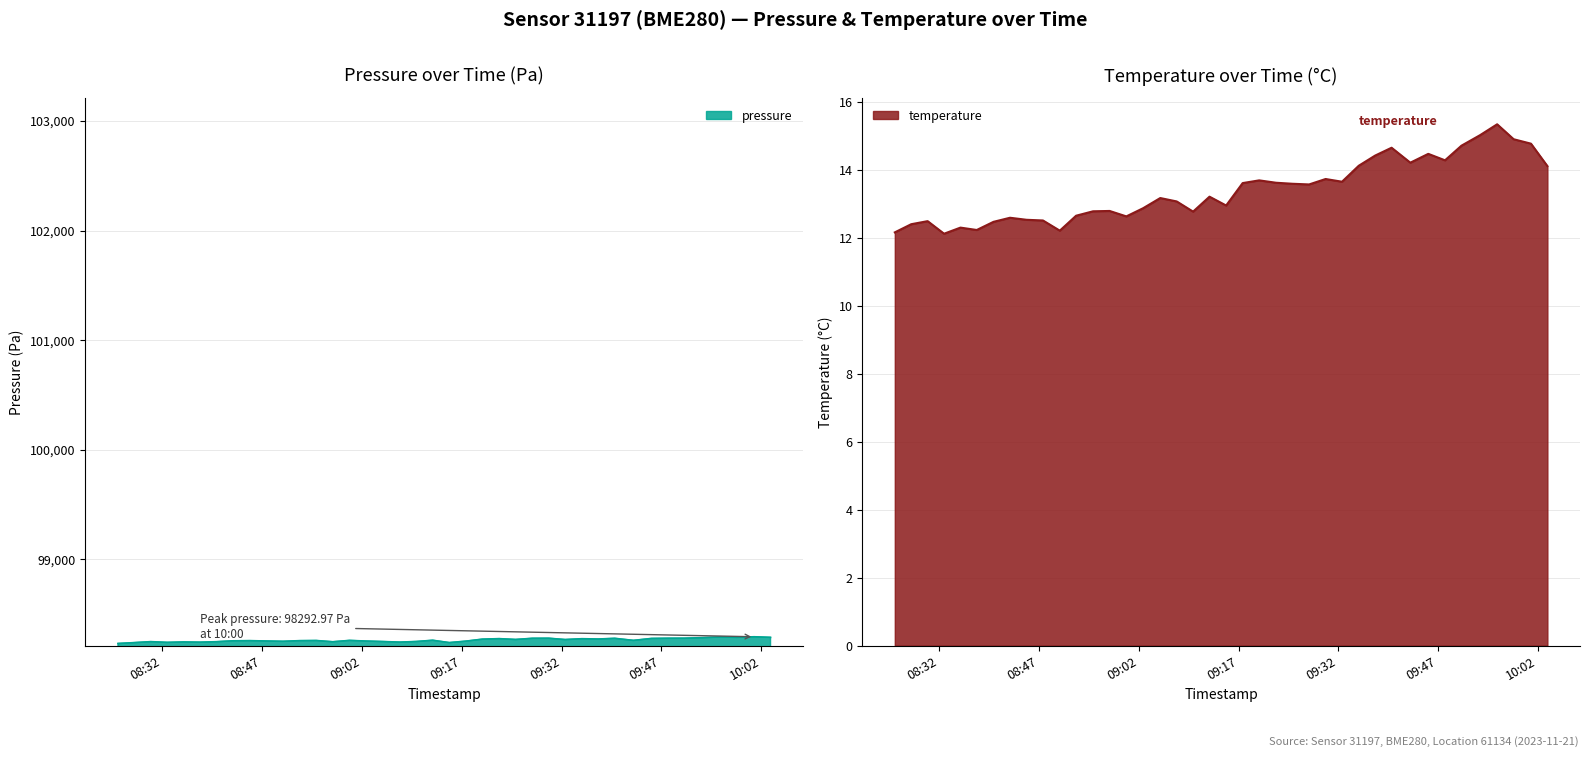

What is the label of the 40th point from the right?

2023-11-21T08:25:20